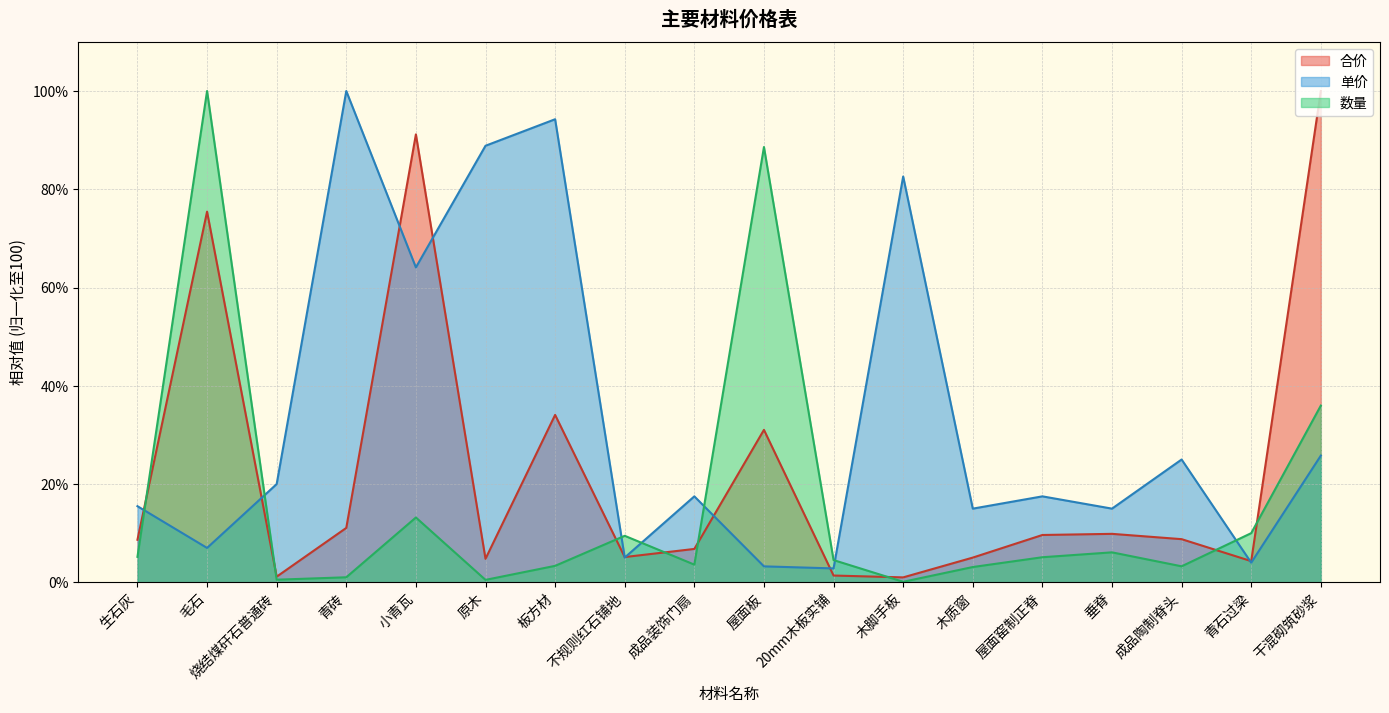

True or false: 合价 and 单价 cross at least once.

True